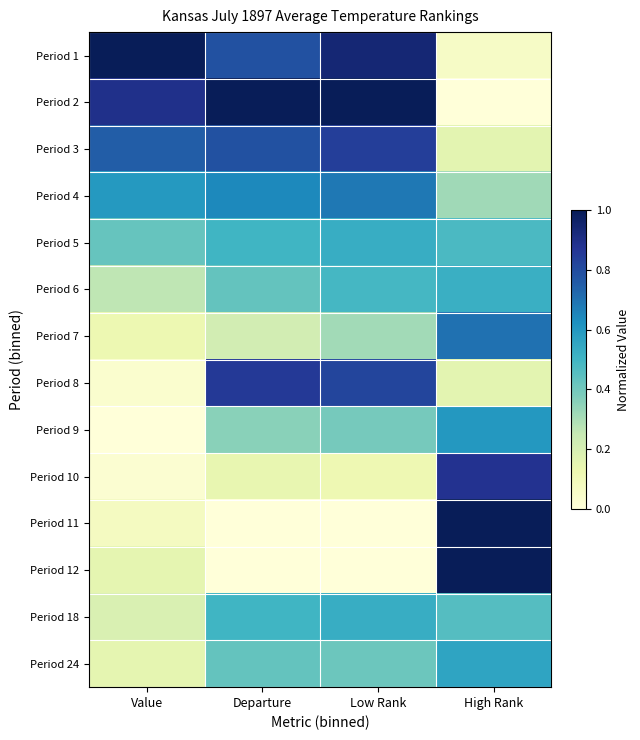

Reading right to left, what are all the values shown in this chart?

Period 1: High Rank=0.1	Low Rank=0.9	Departure=0.8	Value=1.0
Period 2: High Rank=0.0	Low Rank=1.0	Departure=1.0	Value=0.9
Period 3: High Rank=0.2	Low Rank=0.8	Departure=0.8	Value=0.8
Period 4: High Rank=0.3	Low Rank=0.7	Departure=0.6	Value=0.6
Period 5: High Rank=0.5	Low Rank=0.5	Departure=0.5	Value=0.4
Period 6: High Rank=0.5	Low Rank=0.5	Departure=0.4	Value=0.3
Period 7: High Rank=0.7	Low Rank=0.3	Departure=0.2	Value=0.1
Period 8: High Rank=0.2	Low Rank=0.8	Departure=0.9	Value=0.0
Period 9: High Rank=0.6	Low Rank=0.4	Departure=0.4	Value=0.0
Period 10: High Rank=0.9	Low Rank=0.1	Departure=0.1	Value=0.0
Period 11: High Rank=1.0	Low Rank=0.0	Departure=0.0	Value=0.1
Period 12: High Rank=1.0	Low Rank=0.0	Departure=0.0	Value=0.2
Period 18: High Rank=0.5	Low Rank=0.5	Departure=0.5	Value=0.2
Period 24: High Rank=0.6	Low Rank=0.4	Departure=0.4	Value=0.1